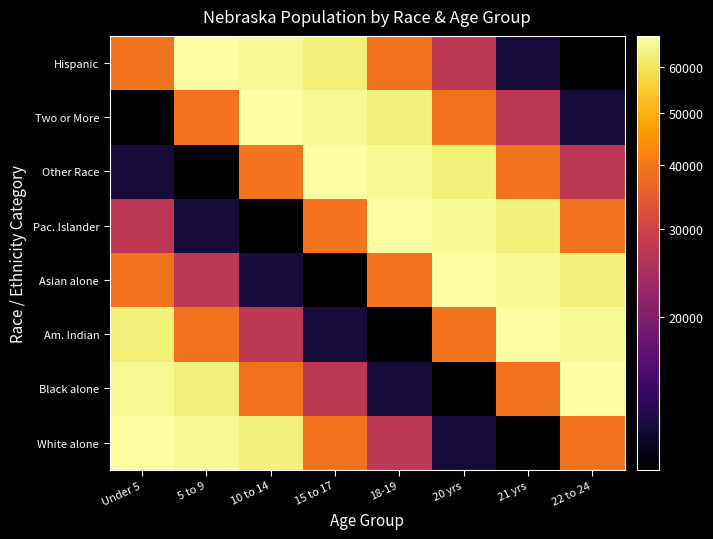

How many distinct data groups are displayed?

8